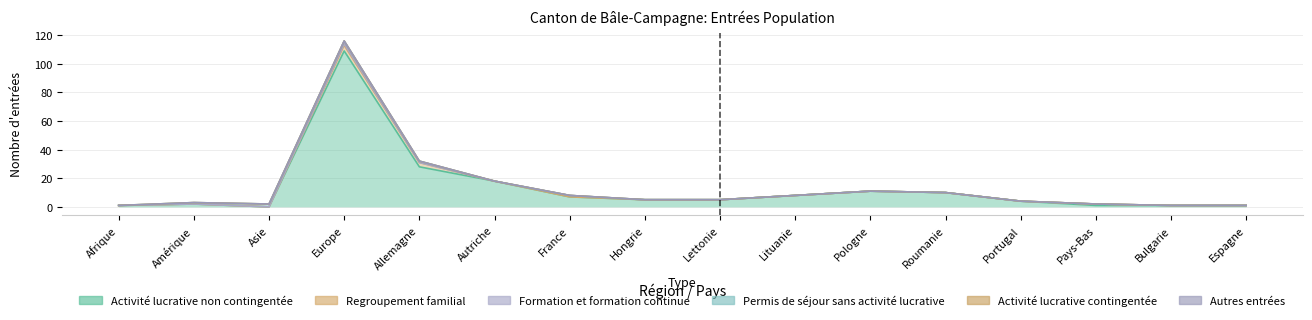

Rank the series at Allemagne from lowest to highest value.

Formation et formation continue, Activité lucrative contingentée, Autres entrées, Permis de séjour sans activité lucrative, Regroupement familial, Activité lucrative non contingentée